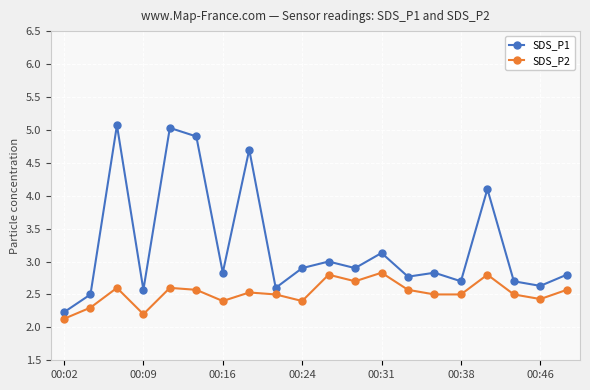

What is the value of the SDS_P2 point at the 16th from the left?

2.5